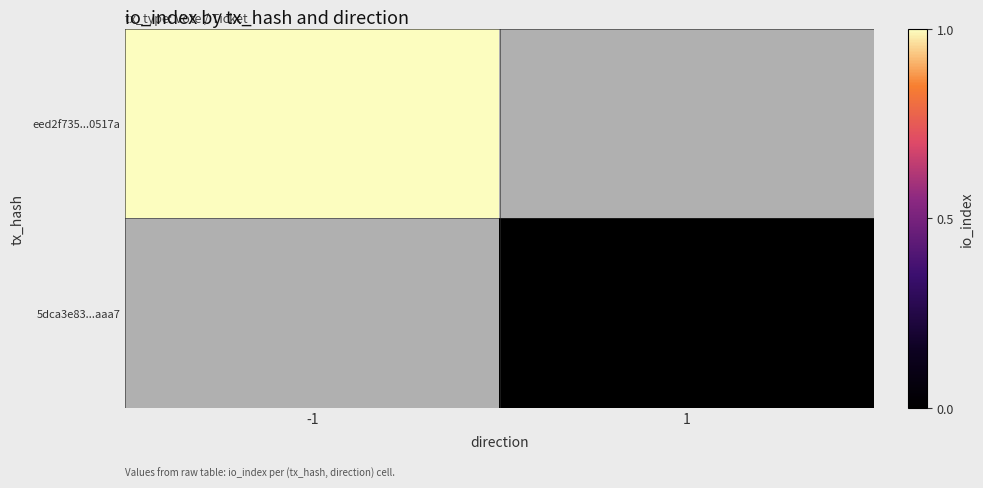

Rank the series at -1 from highest to lowest value.

eed2f735...0517a, 5dca3e83...aaa7